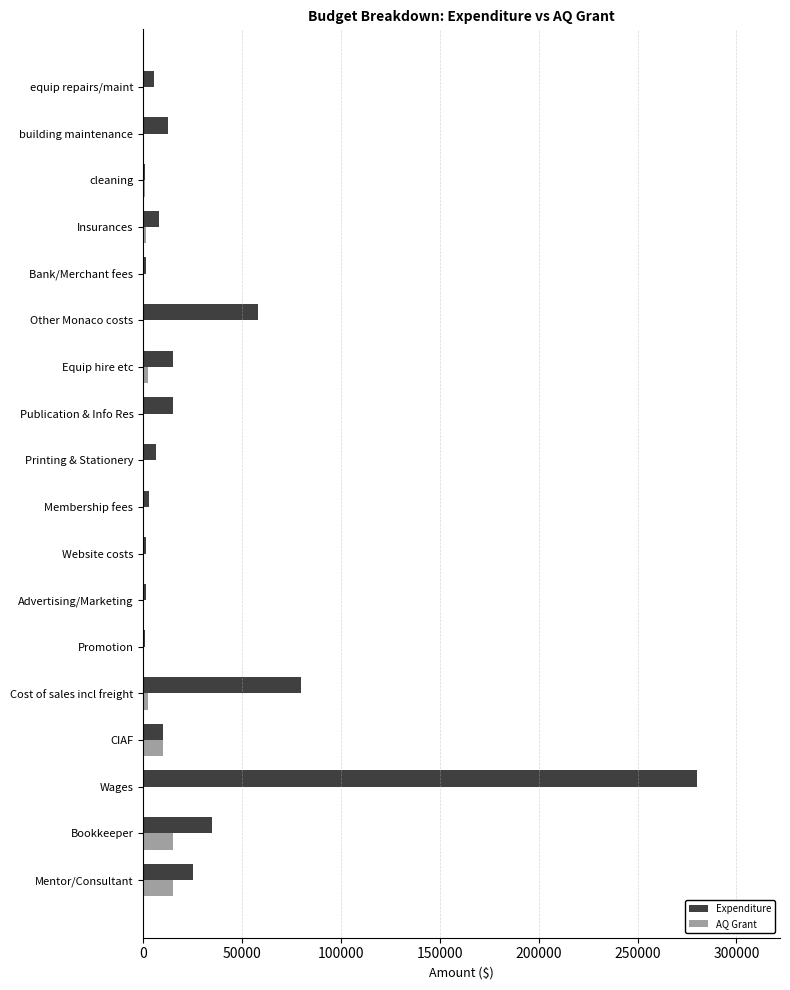

What is the sum of all Expenditure values?

559891